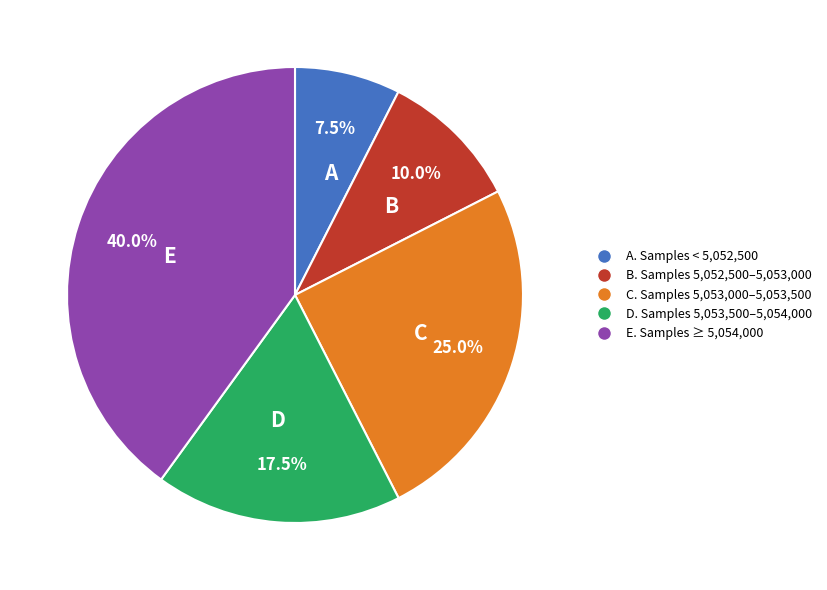

Rank the categories by value from highest to lowest.

E, C, D, B, A